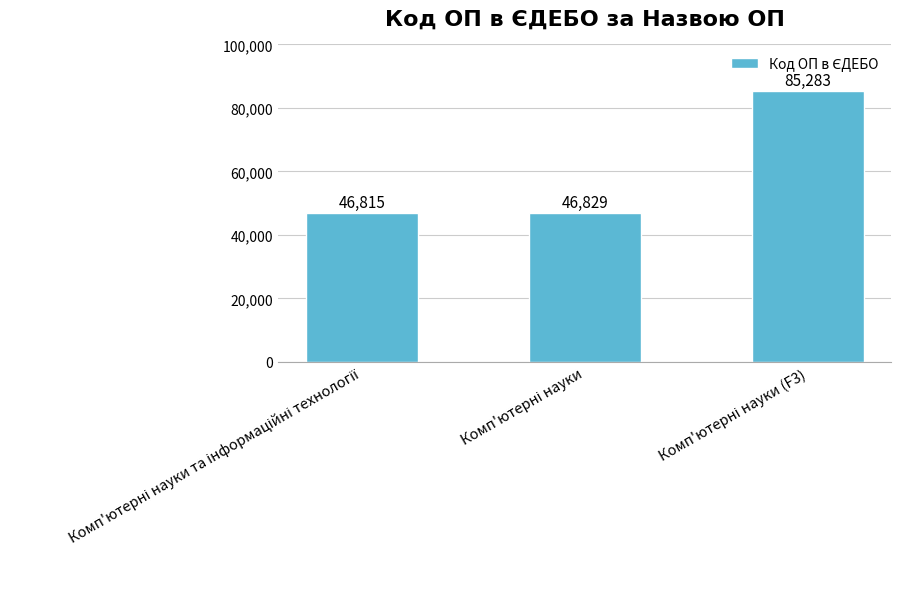

What is the value of the 3rd bar from the left?

85283